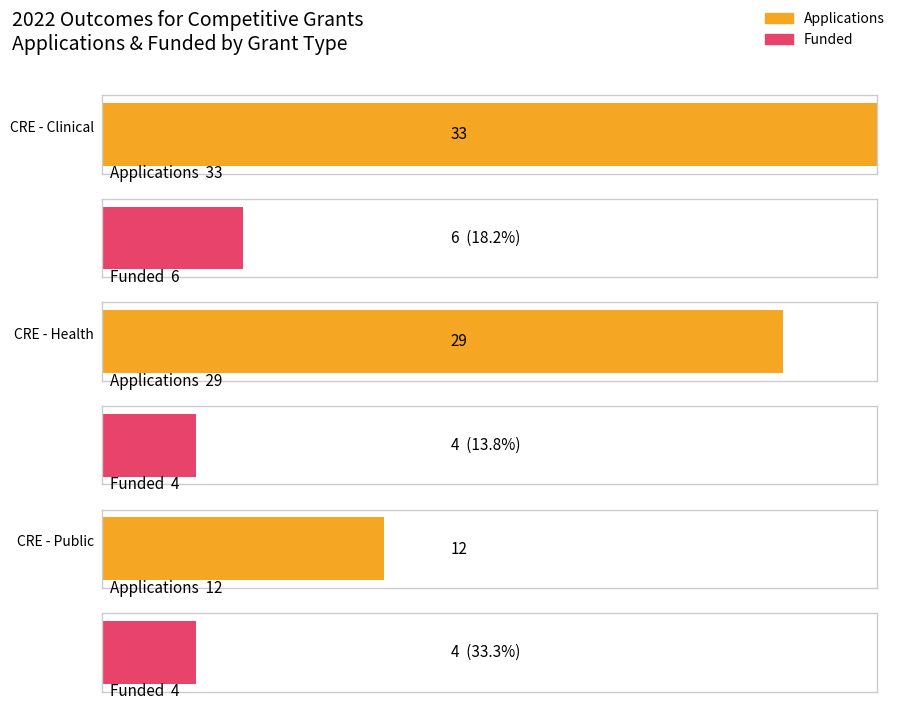

What is the label of the 2nd bar from the right?

Centre of Research Excellence - Health